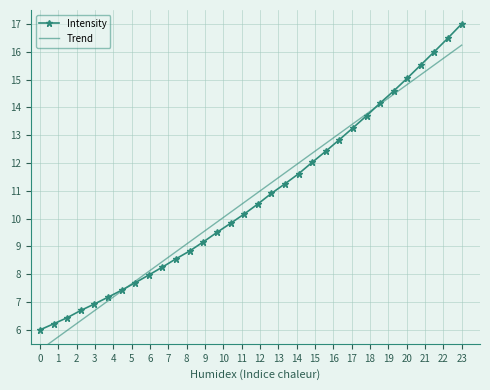

True or false: Intensity has more than 0 interior local peaks.

False